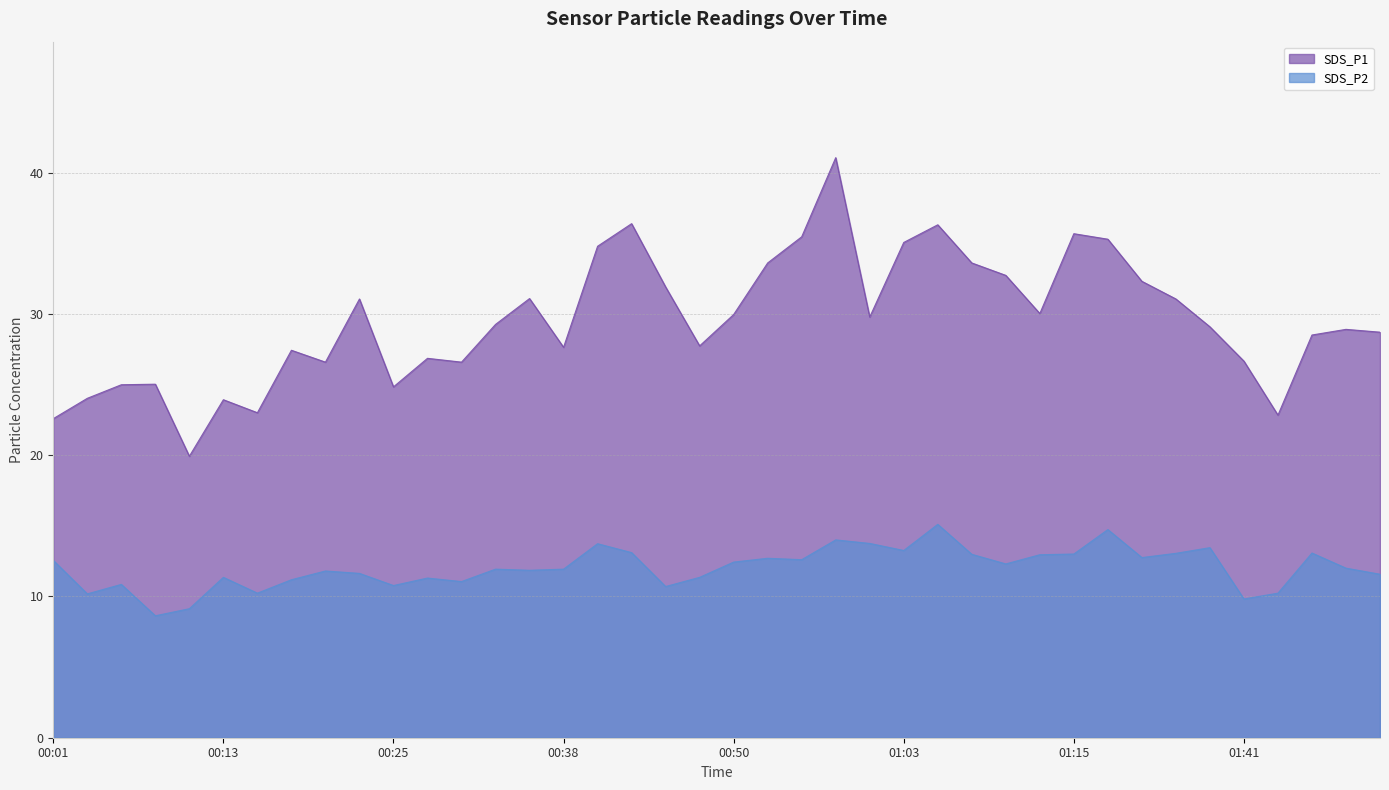

Does the chart have visible grid lines?

Yes